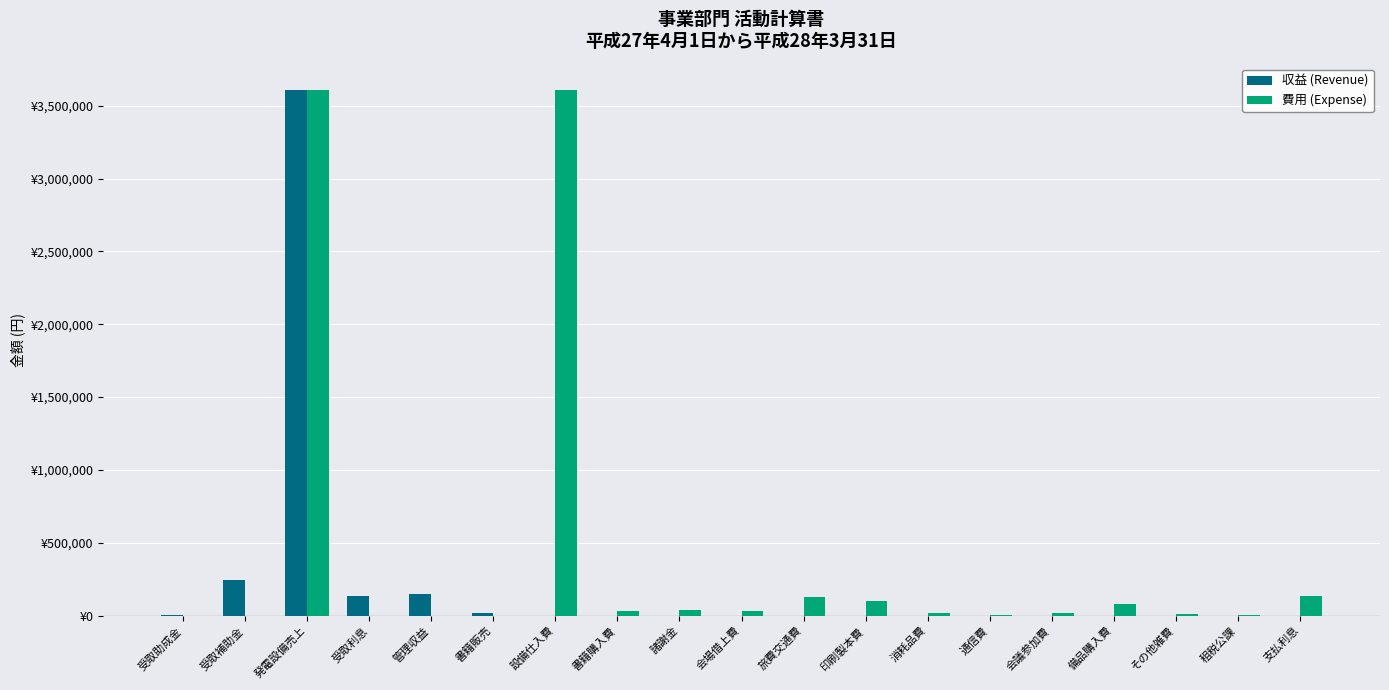

What are all the series names shown in the legend?

収益 (Revenue), 費用 (Expense)